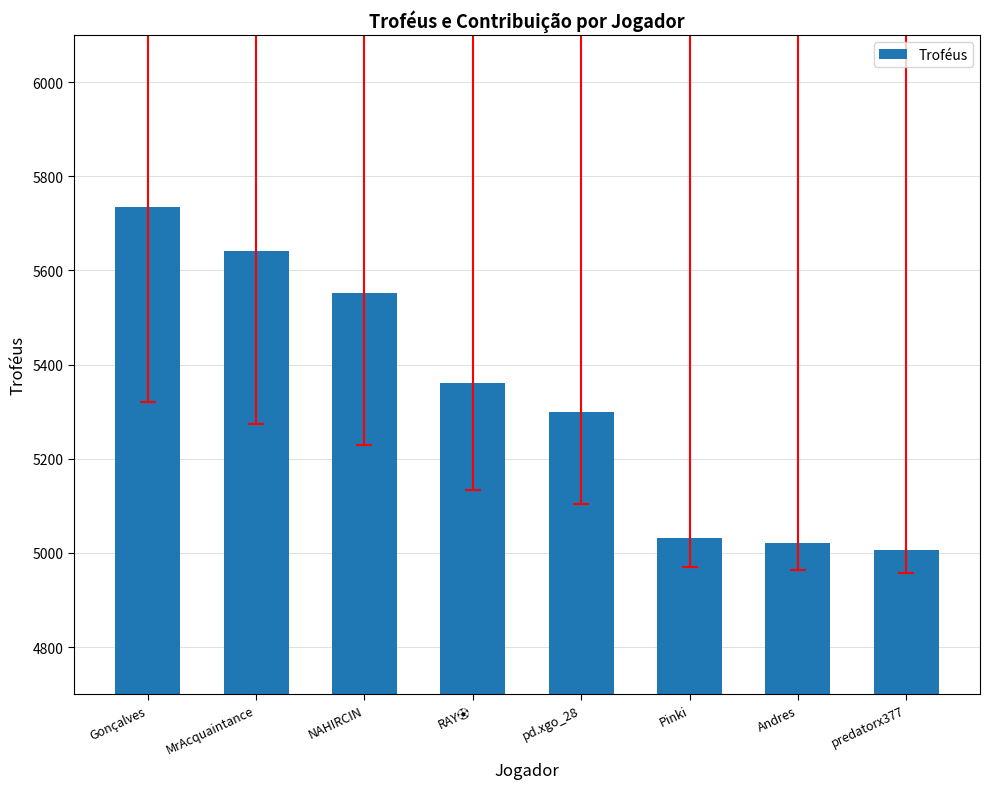

What is the average value?

5331